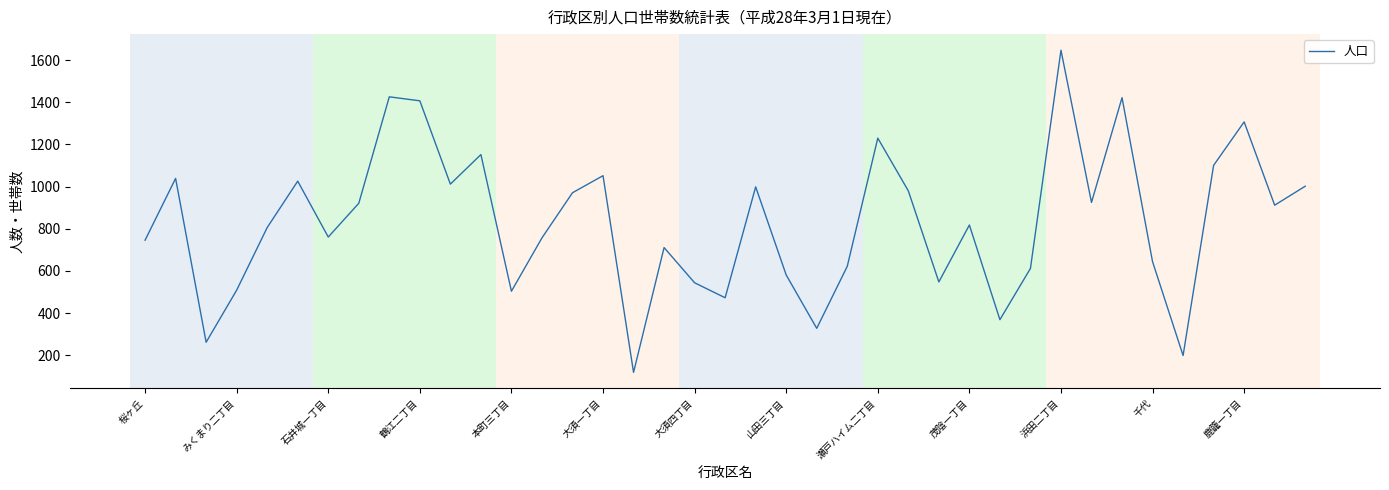

What is the smallest value displayed?

119